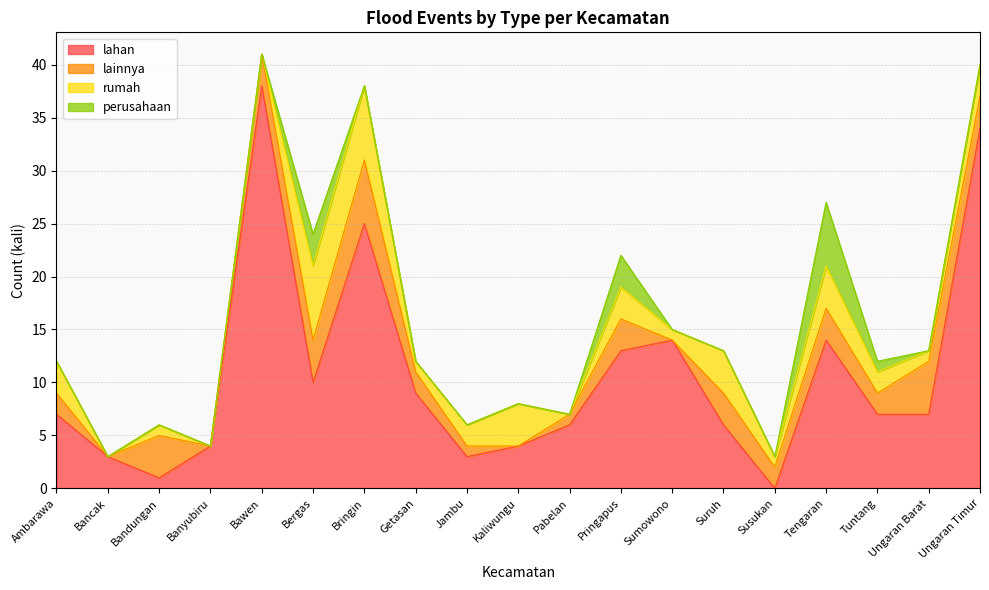

Reading right to left, extract all data points from this chart.

lahan: Ungaran Timur=34	Ungaran Barat=7	Tuntang=7	Tengaran=14	Susukan=0	Suruh=6	Sumowono=14	Pringapus=13	Pabelan=6	Kaliwungu=4	Jambu=3	Getasan=9	Bringin=25	Bergas=10	Bawen=38	Banyubiru=4	Bandungan=1	Bancak=3	Ambarawa=7
lainnya: Ungaran Timur=3	Ungaran Barat=5	Tuntang=2	Tengaran=3	Susukan=2	Suruh=3	Sumowono=0	Pringapus=3	Pabelan=1	Kaliwungu=0	Jambu=1	Getasan=2	Bringin=6	Bergas=4	Bawen=3	Banyubiru=0	Bandungan=4	Bancak=0	Ambarawa=2
rumah: Ungaran Timur=3	Ungaran Barat=1	Tuntang=2	Tengaran=4	Susukan=1	Suruh=4	Sumowono=1	Pringapus=3	Pabelan=0	Kaliwungu=4	Jambu=2	Getasan=1	Bringin=7	Bergas=7	Bawen=0	Banyubiru=0	Bandungan=1	Bancak=0	Ambarawa=3
perusahaan: Ungaran Timur=0	Ungaran Barat=0	Tuntang=1	Tengaran=6	Susukan=0	Suruh=0	Sumowono=0	Pringapus=3	Pabelan=0	Kaliwungu=0	Jambu=0	Getasan=0	Bringin=0	Bergas=3	Bawen=0	Banyubiru=0	Bandungan=0	Bancak=0	Ambarawa=0